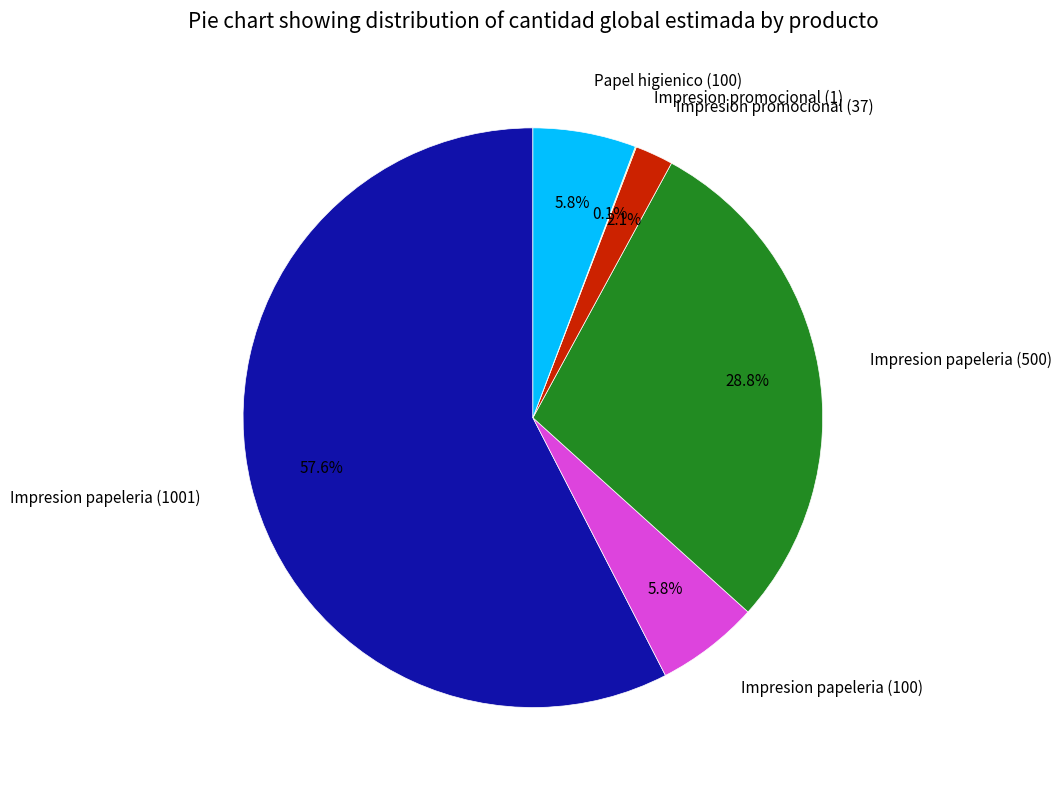

What is the total percentage of Papel higienico (100) and Impresion papeleria (500)?

34.5%